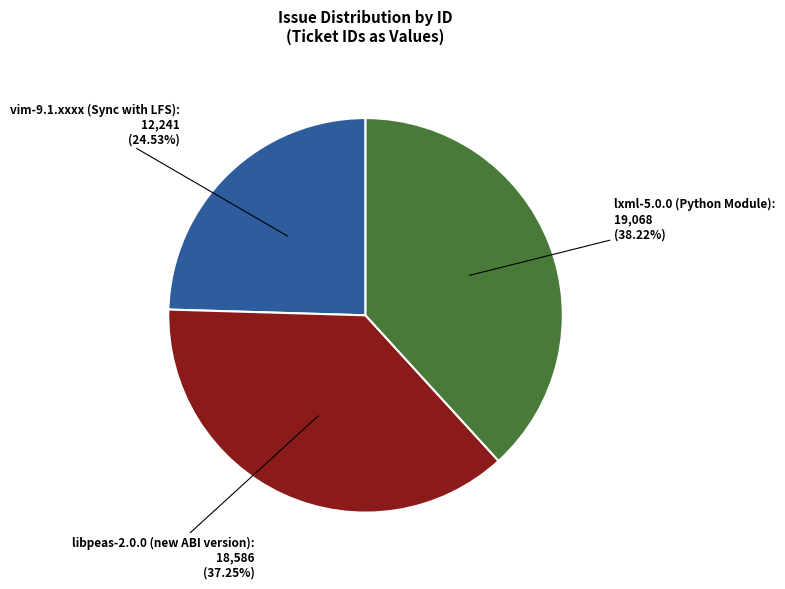

Is there any slice that represents more than half of the pie?

No